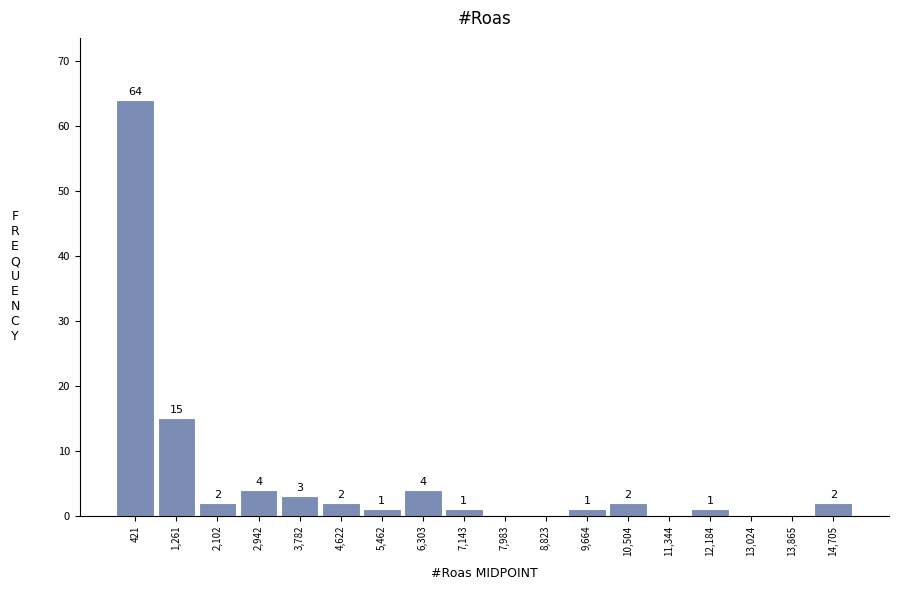

Over which range of the x-axis is the bar tallest?

0 to 800